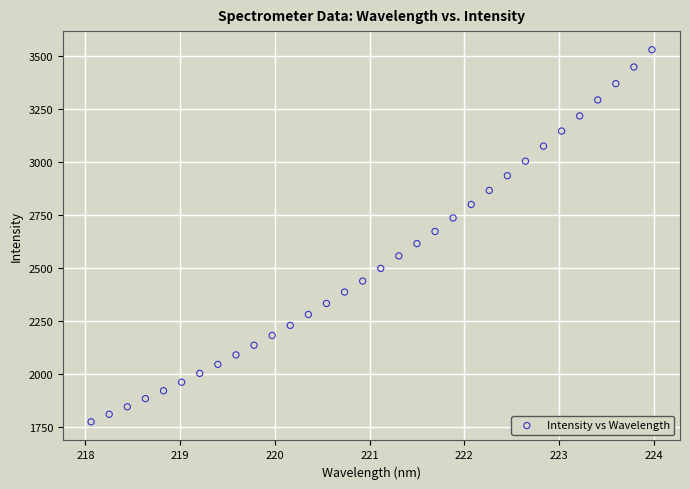

What is the range of X values (max minus min)?

5.9